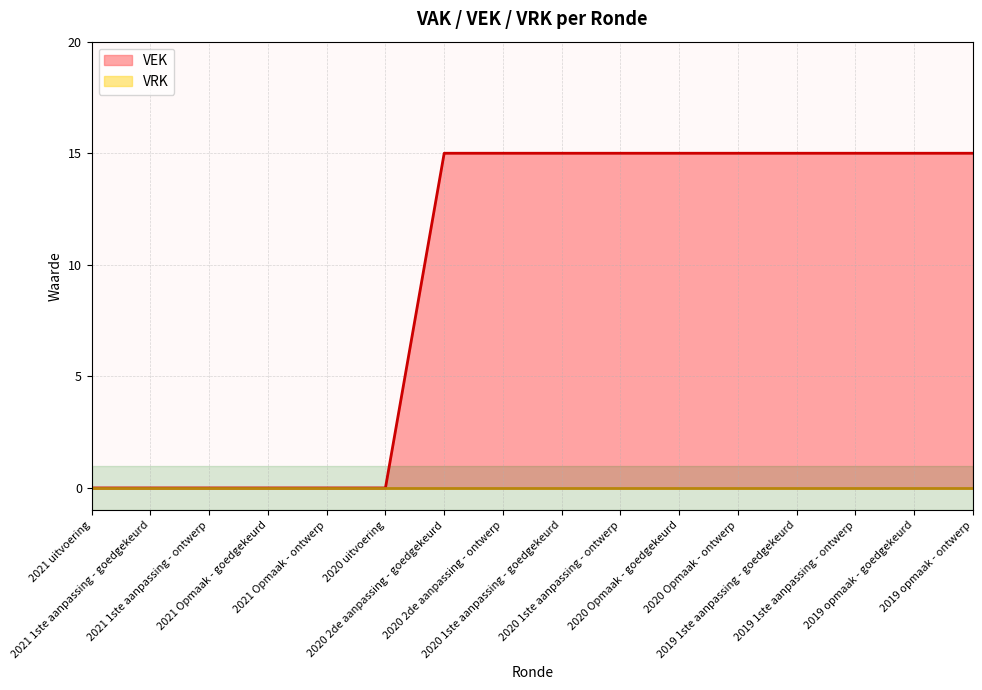

Where is the data nearest to the value 7?

2021 uitvoering